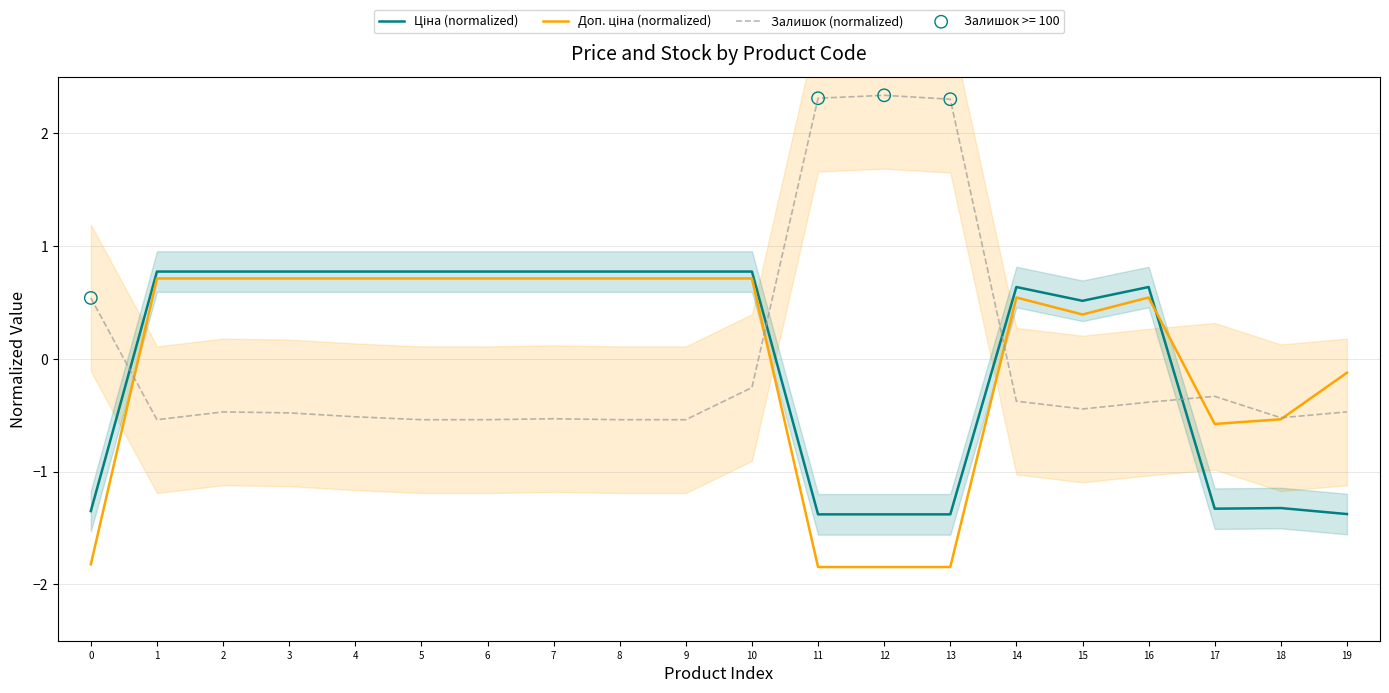

Is the value of Залишок (normalized) at 12 greater than the value of Доп. ціна (normalized) at 1?

Yes